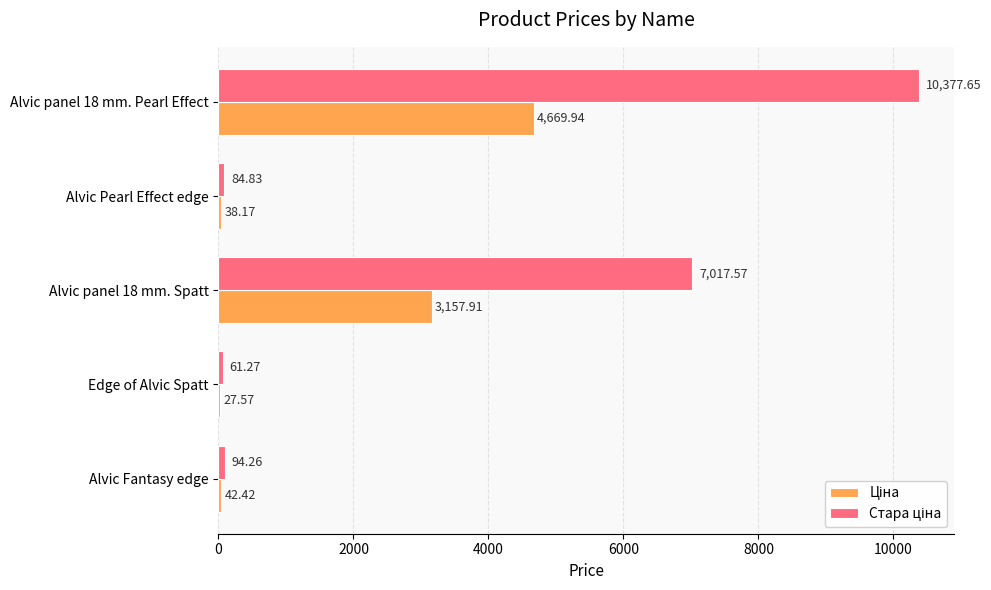

How many categories are shown in the chart?

5